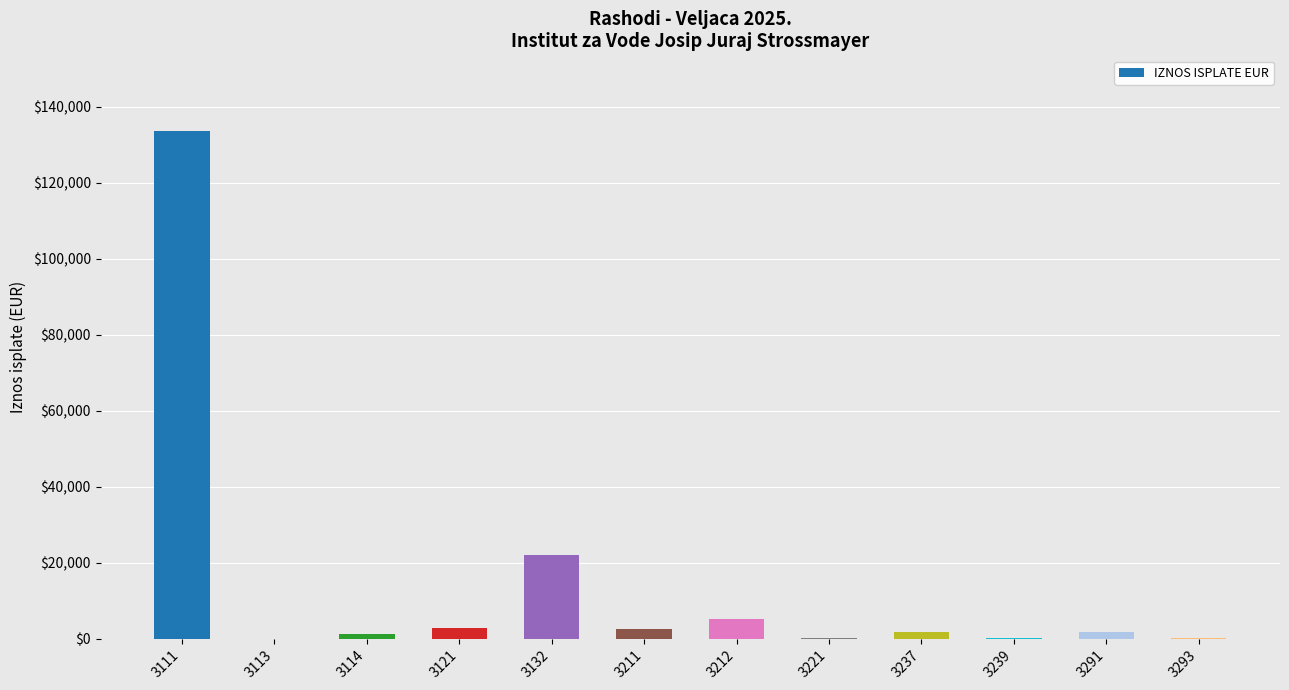

At which label is the value closest to 66759?

3132